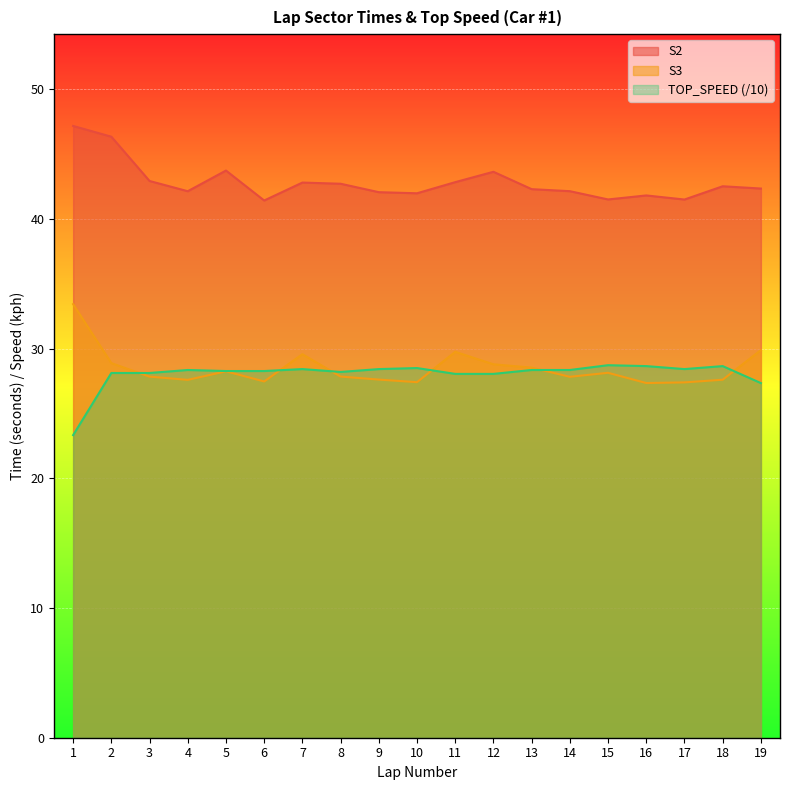

True or false: S2 and TOP_SPEED intersect in this chart.

False